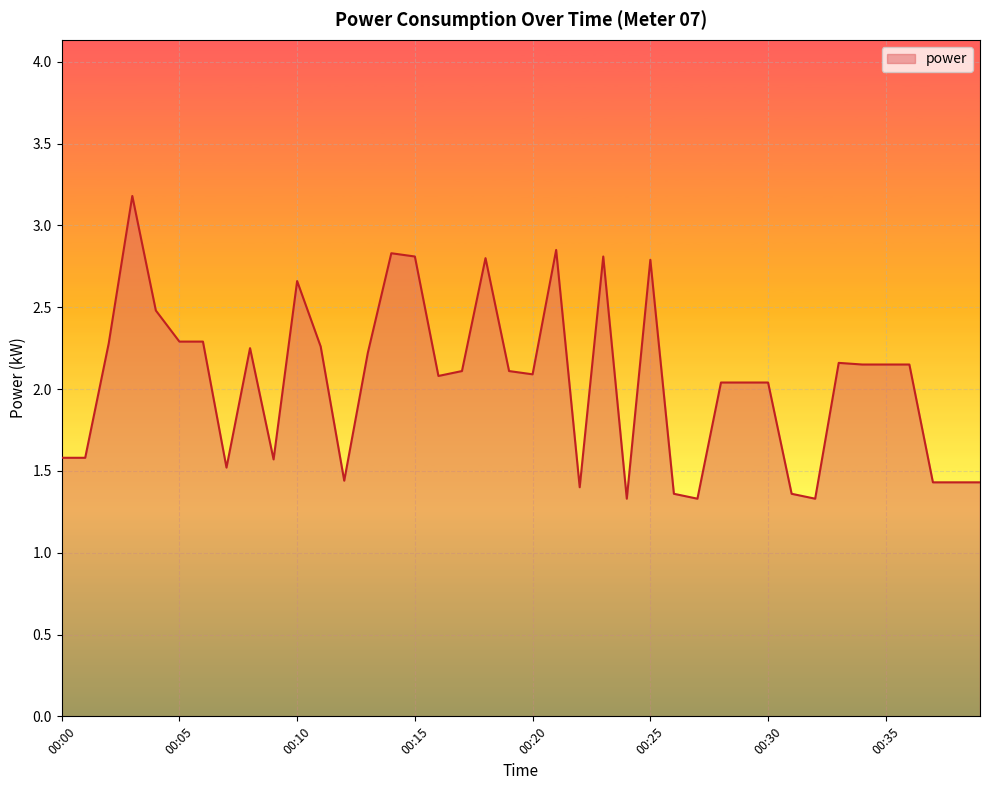

Does the chart display data point markers on the line(s)?

No